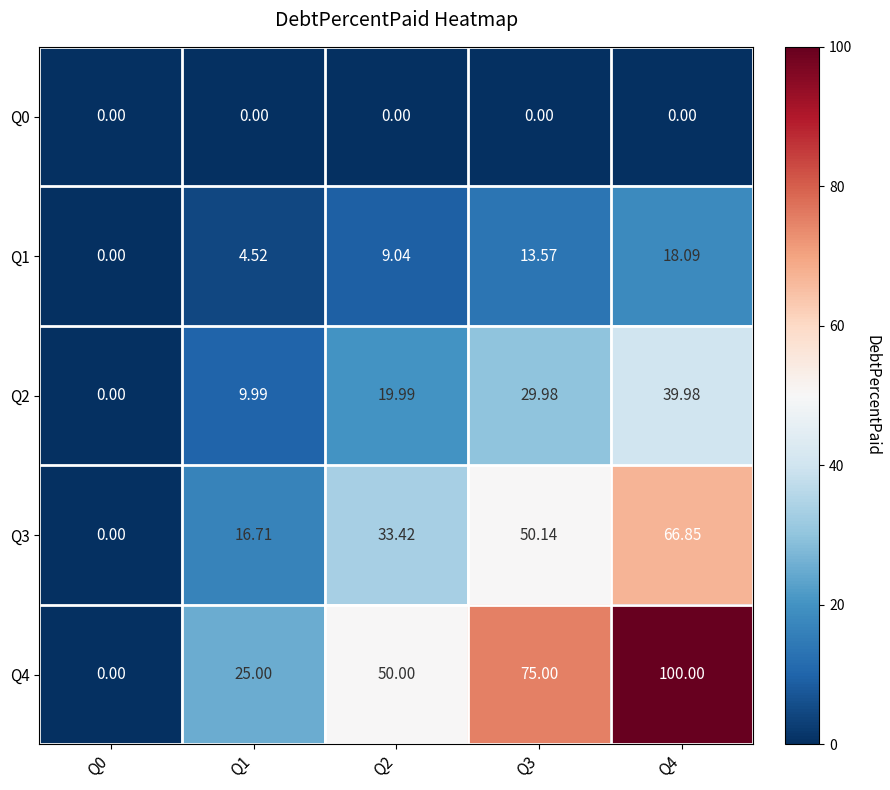

Is the value of Q2 at Q4 greater than the value of Q0 at Q2?

Yes